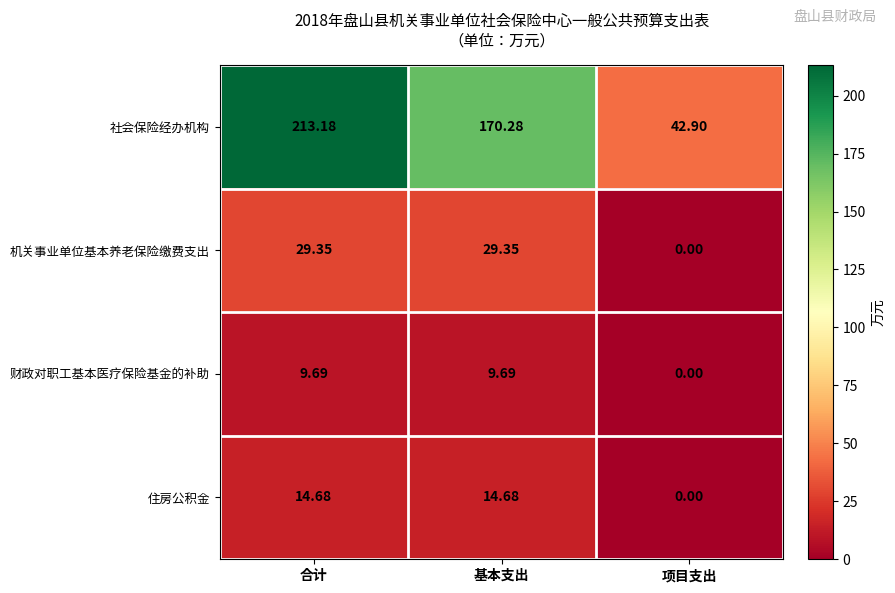

List the series in order of their peak value, lowest first.

财政对职工基本医疗保险基金的补助, 住房公积金, 机关事业单位基本养老保险缴费支出, 社会保险经办机构